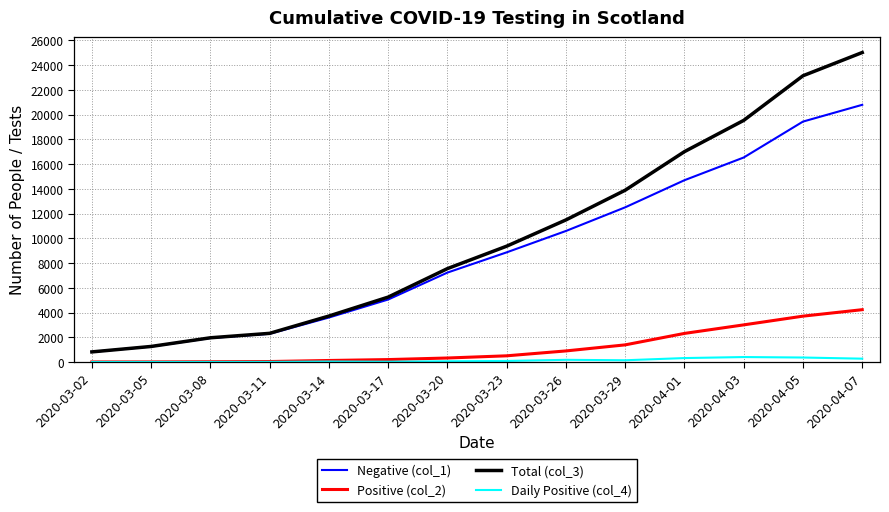

Which series has the widest spread of values?

Total (col_3)